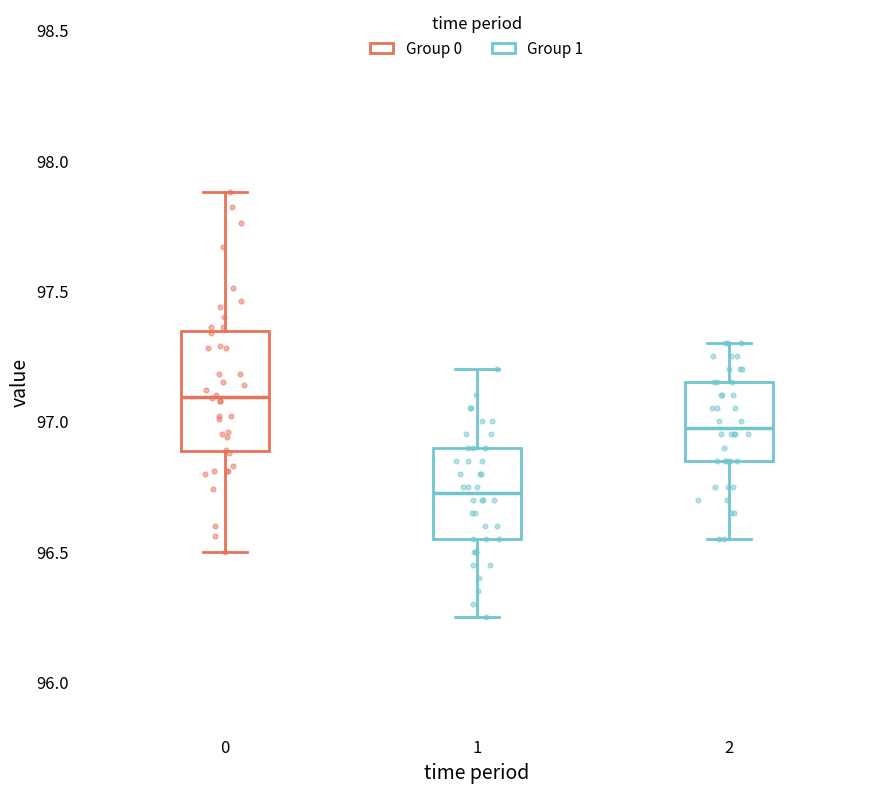

Reading left to right, transcribe this box plot: for each box, give where its median line is, the range the box spans, and where its two whiskers end, as read against the y-axis. The values are not printed on the chart, so give them approximately, as read against the axis.

0: median 97.10, box 96.90 to 97.35, whiskers 96.50 to 97.90
1: median 96.75, box 96.55 to 96.90, whiskers 96.25 to 97.20
2: median 97.00, box 96.85 to 97.15, whiskers 96.55 to 97.30